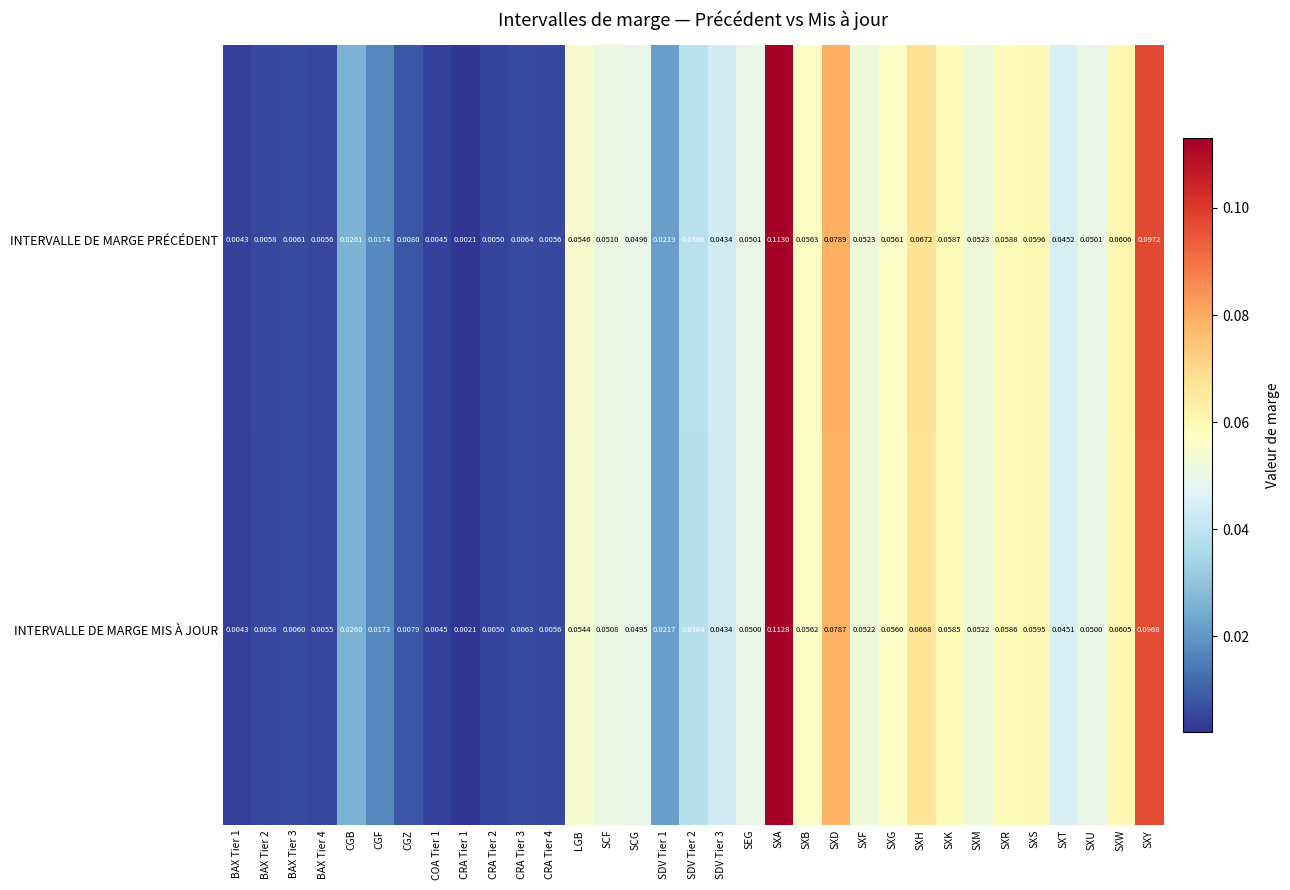

List the series in order of their overall mean, highest first.

INTERVALLE DE MARGE PRÉCÉDENT, INTERVALLE DE MARGE MIS À JOUR